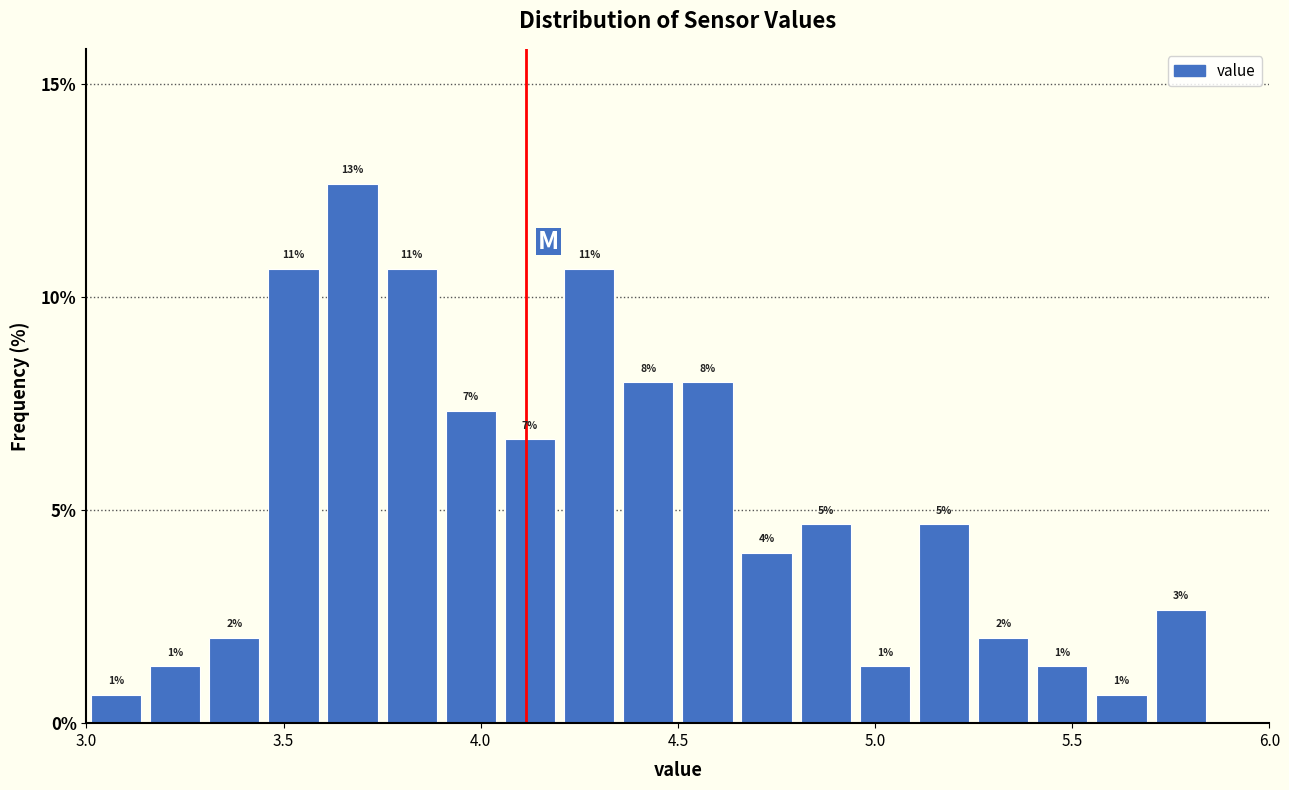

Read against the x-axis, roughly where is the centre of the tallest bar?

3.70